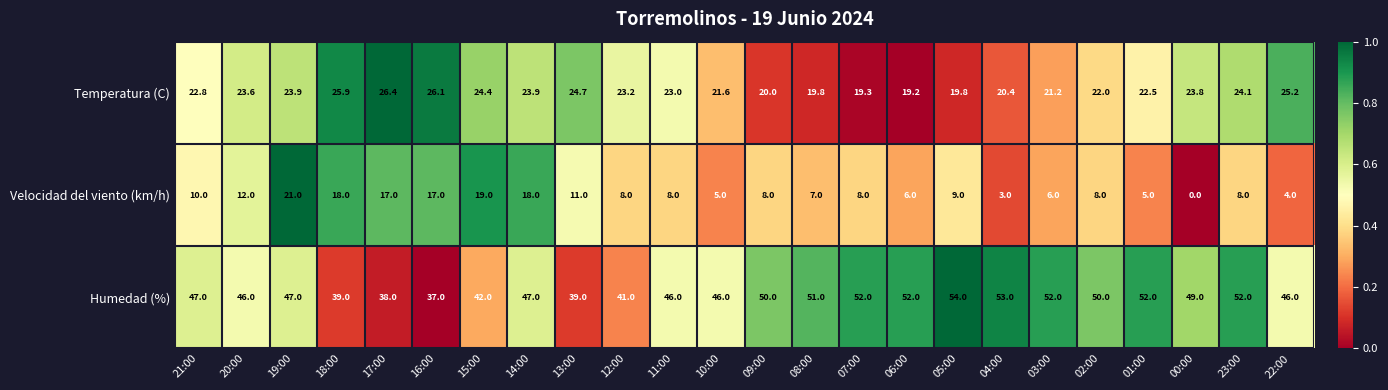

What is the greatest value displayed?

54.0